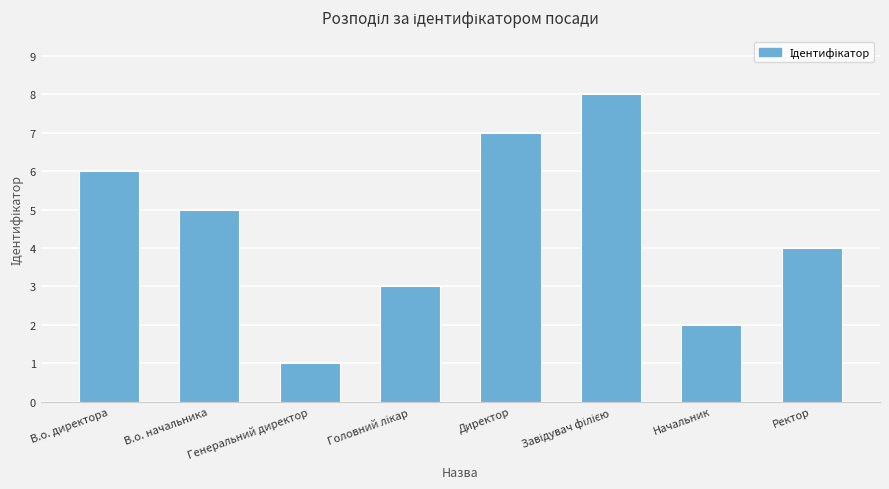

At which category does the chart reach its minimum across all series?

Генеральний директор